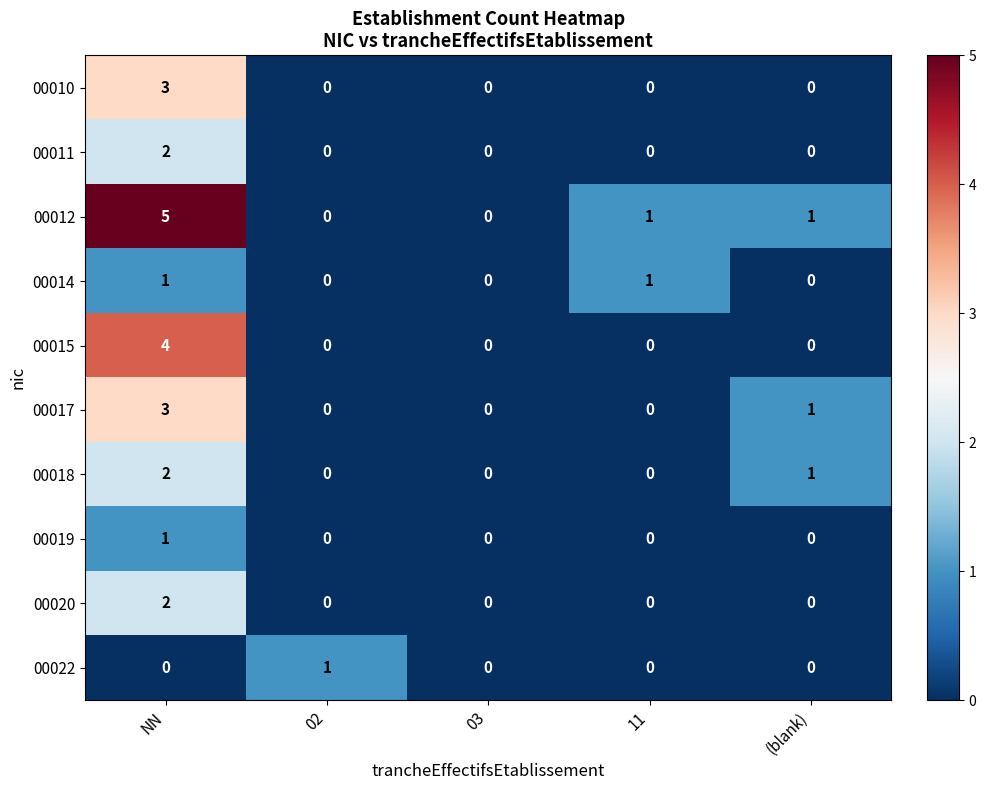

What is the difference between the 00015 values at NN and 03?

4